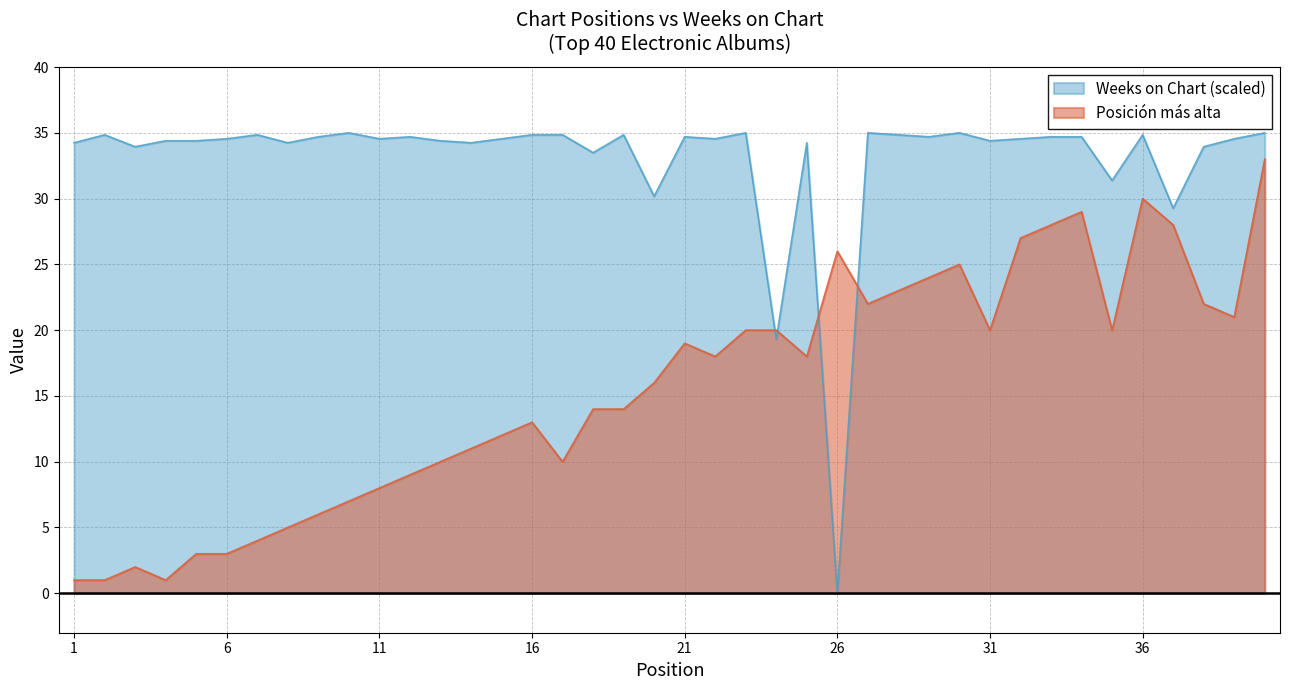

True or false: Posición más alta has a value of 1.7 at 10.

False